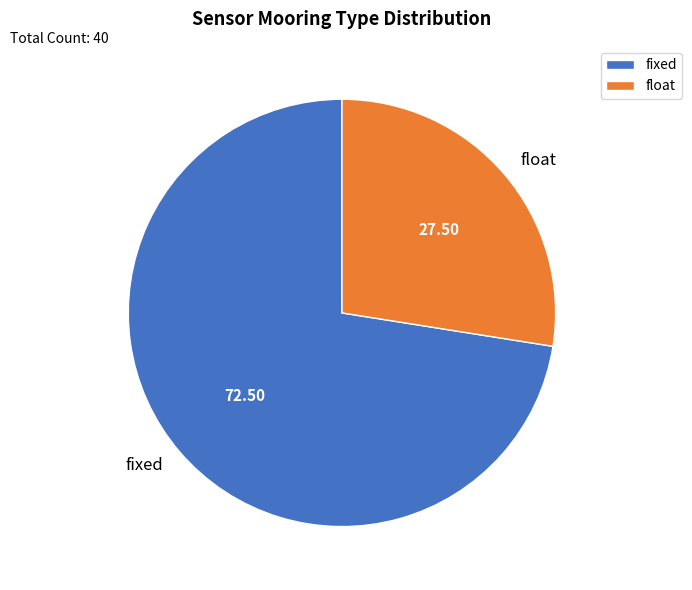

Rank the categories by value from highest to lowest.

fixed, float